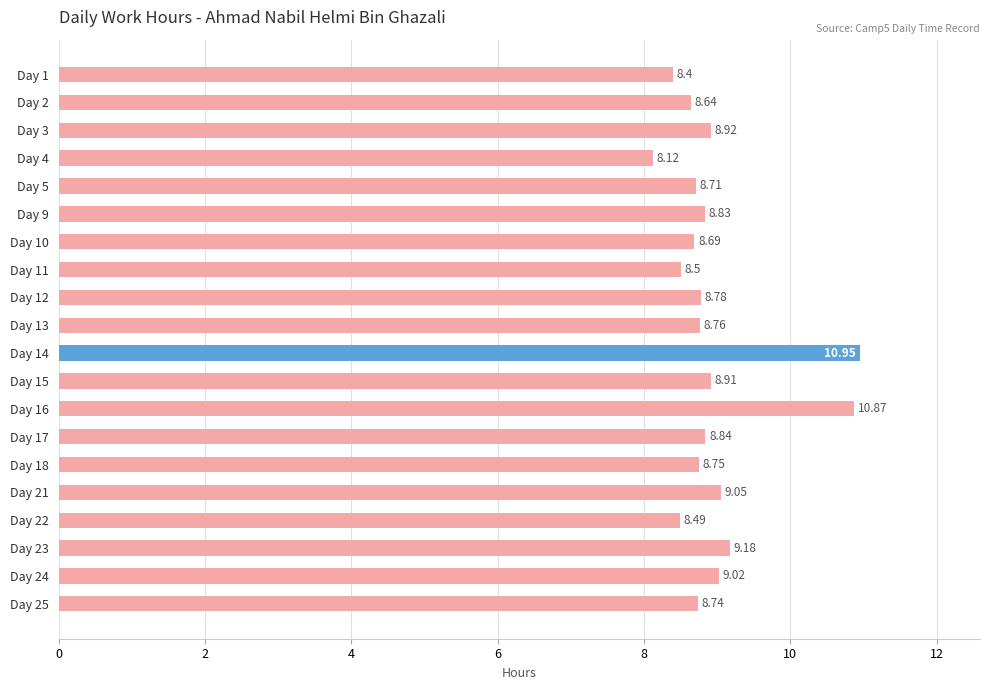

What is the average value?

9.0